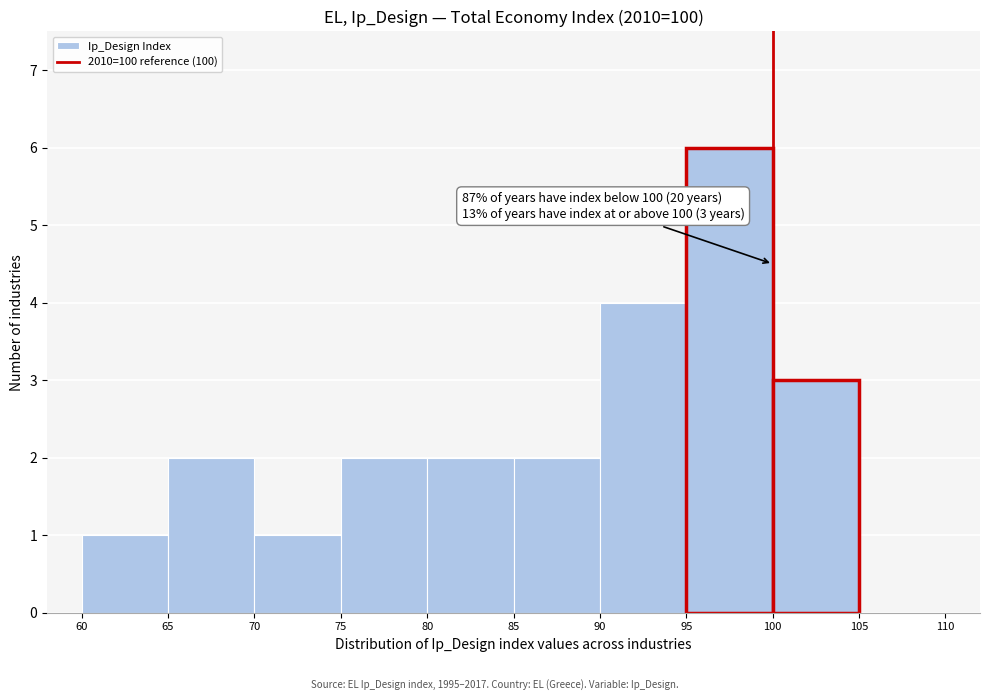

Which range on the x-axis has the tallest bar?

95 to 100